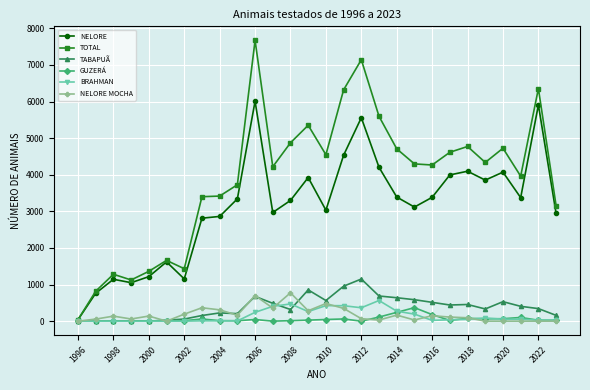

Which series has the widest spread of values?

TOTAL